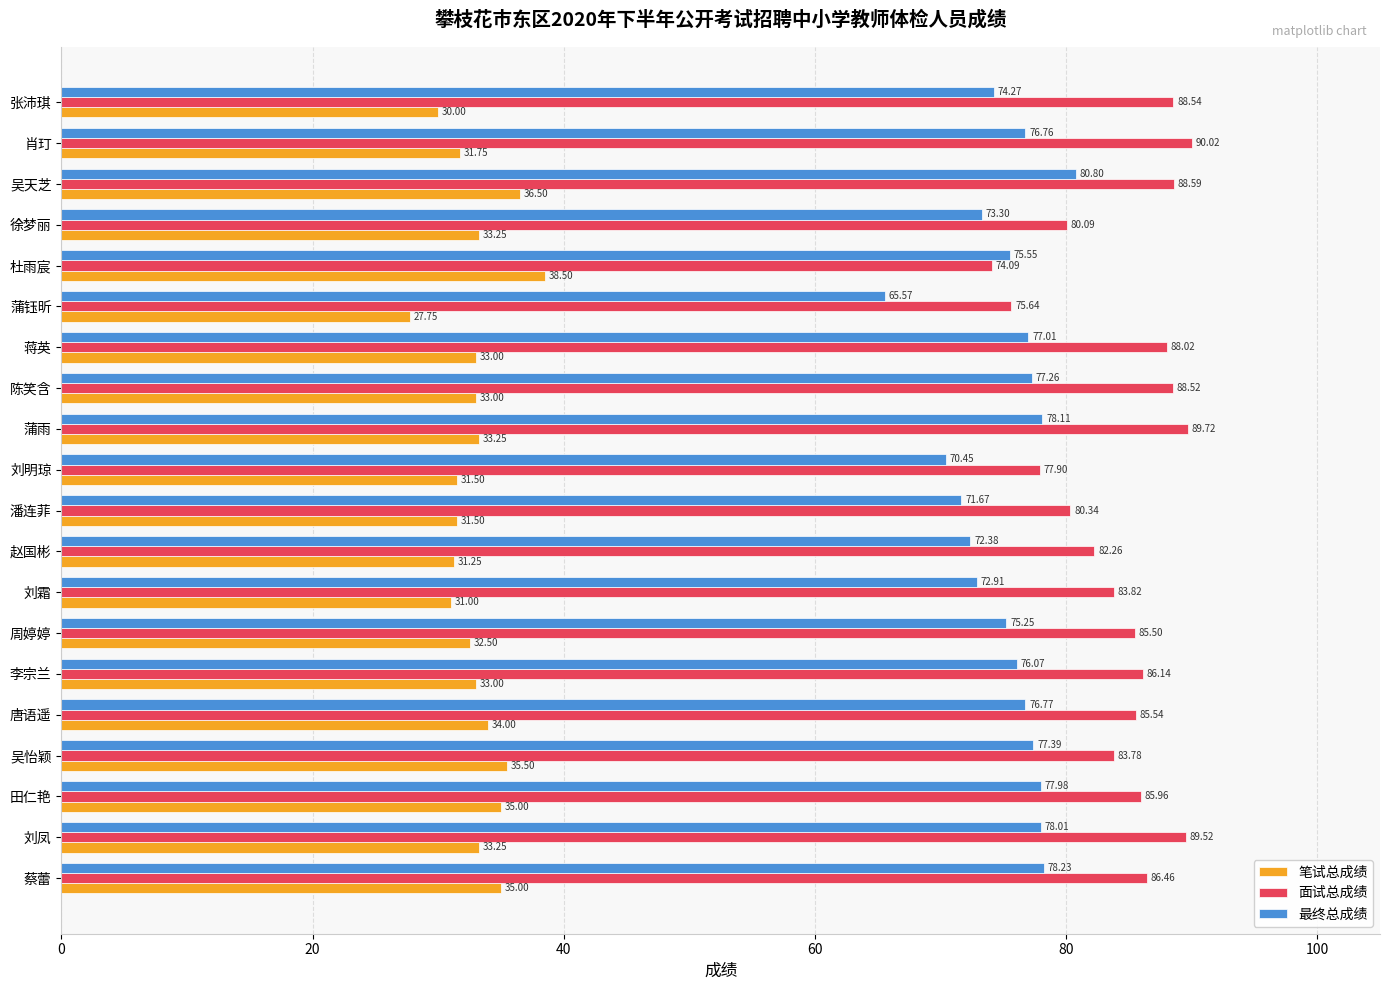

Which category has the lowest value in the 笔试总成绩 series?

蒲钰昕